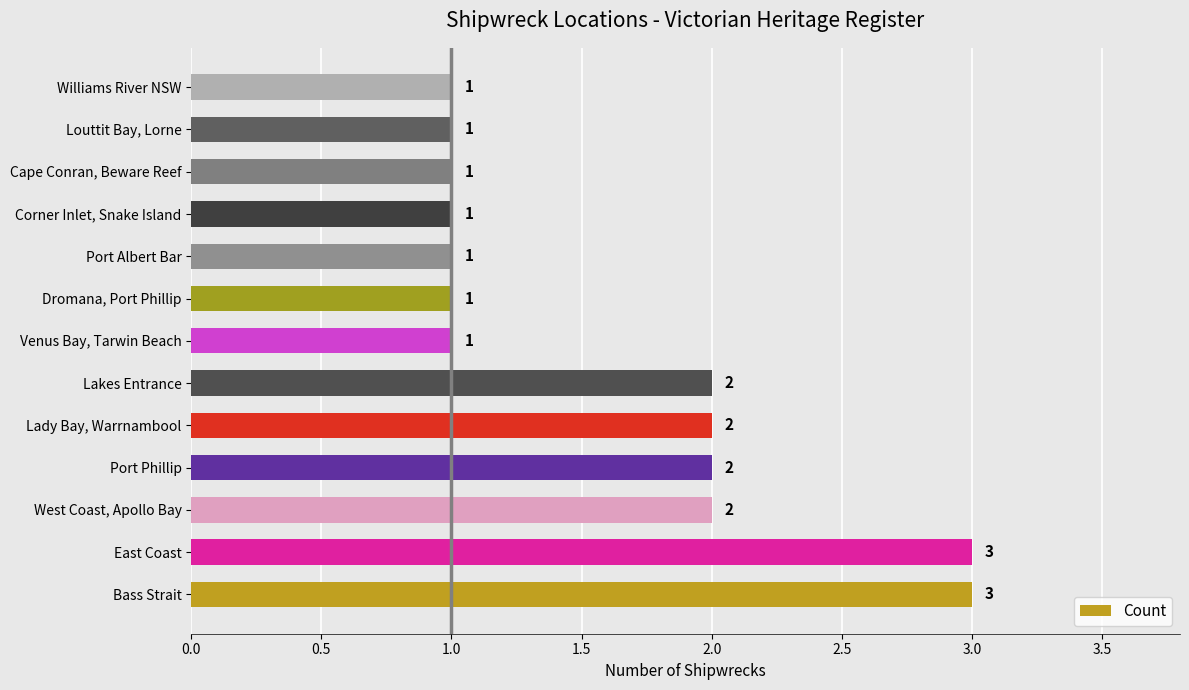

The chart shows a value of 2 at Lakes Entrance. True or false?

True